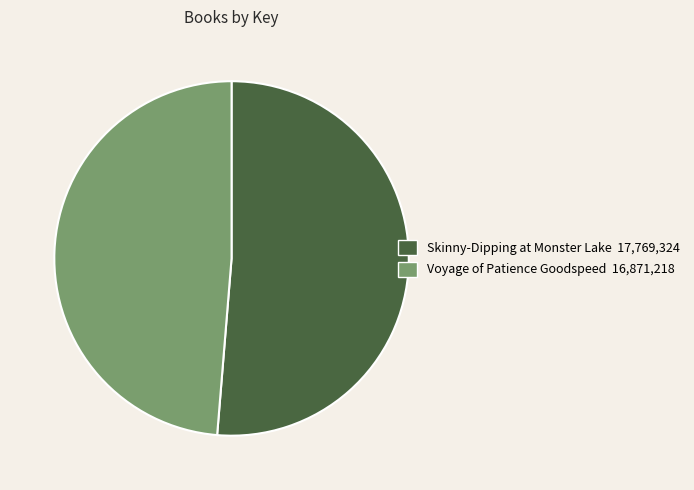

Which slice is the smallest?

Voyage of Patience Goodspeed